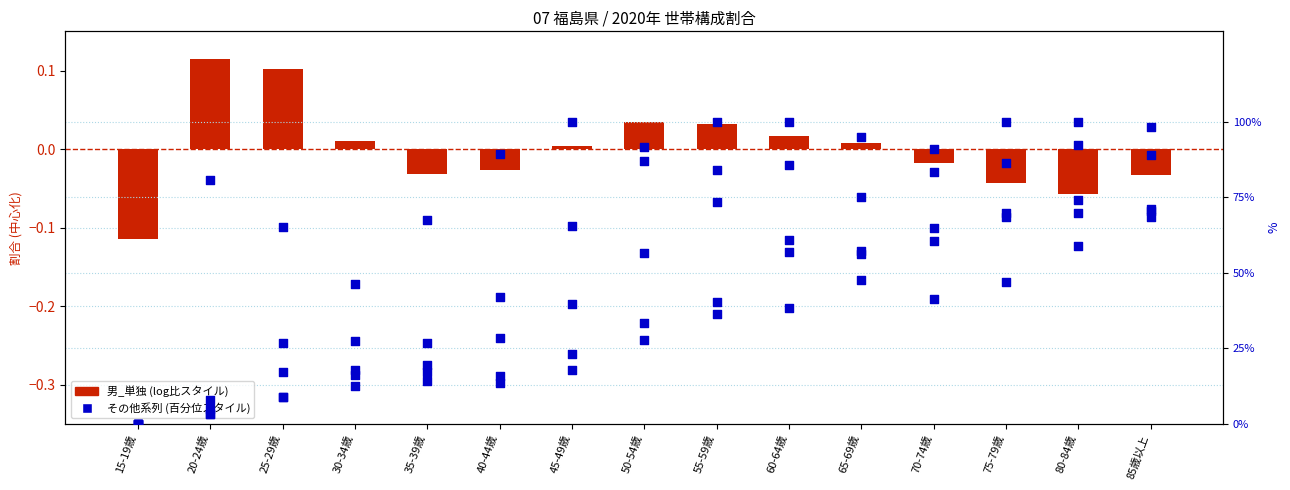

Which series contains the highest Y value?

女_単独